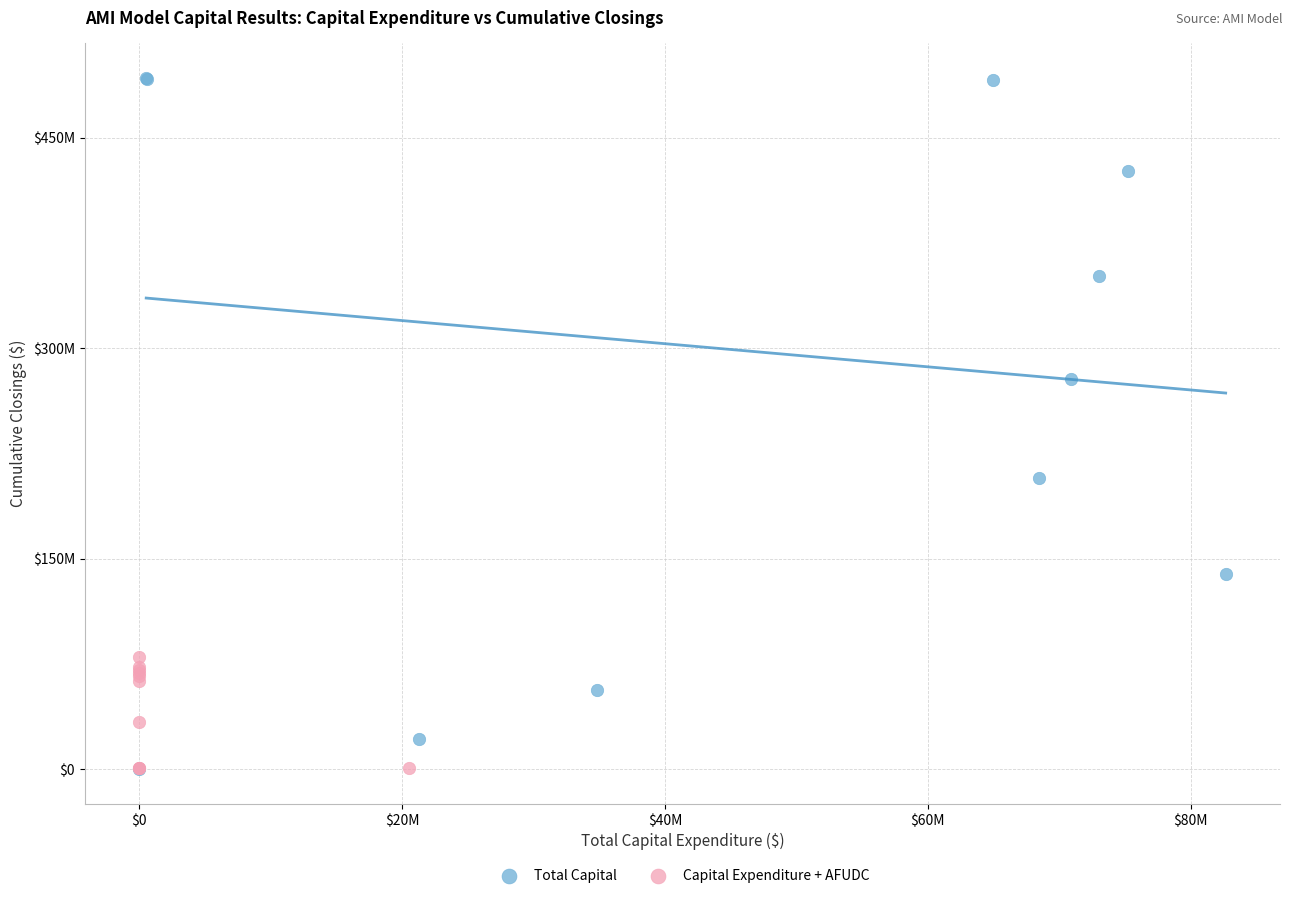

What are all the series names shown in the legend?

Total Capital, Capital Expenditure + AFUDC